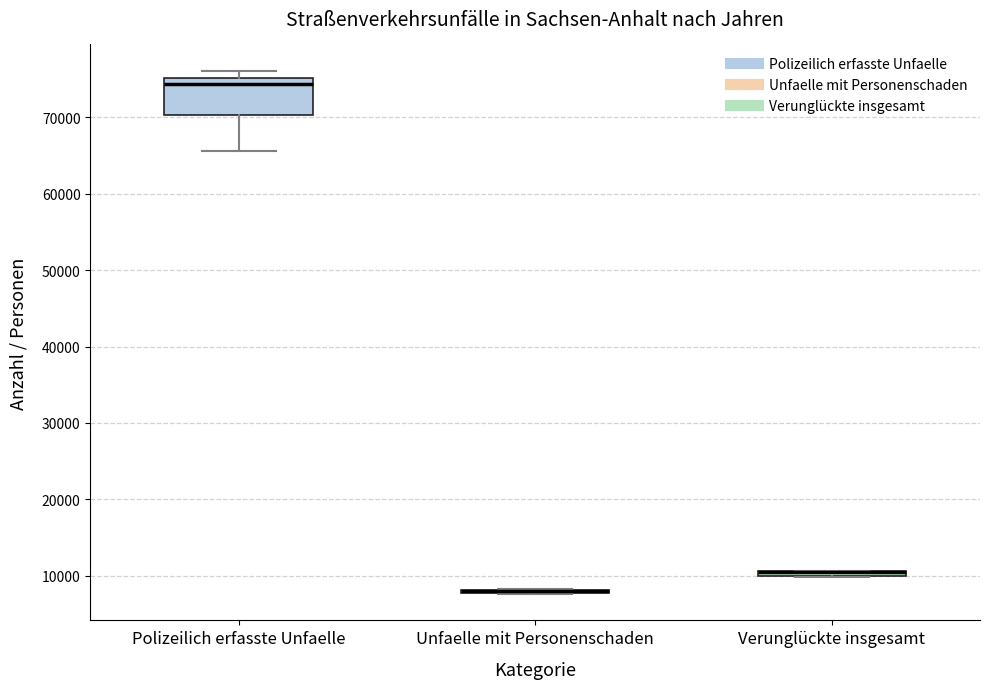

Which box is the tallest, from its lower edge to its upper edge?

Polizeilich erfasste Unfaelle